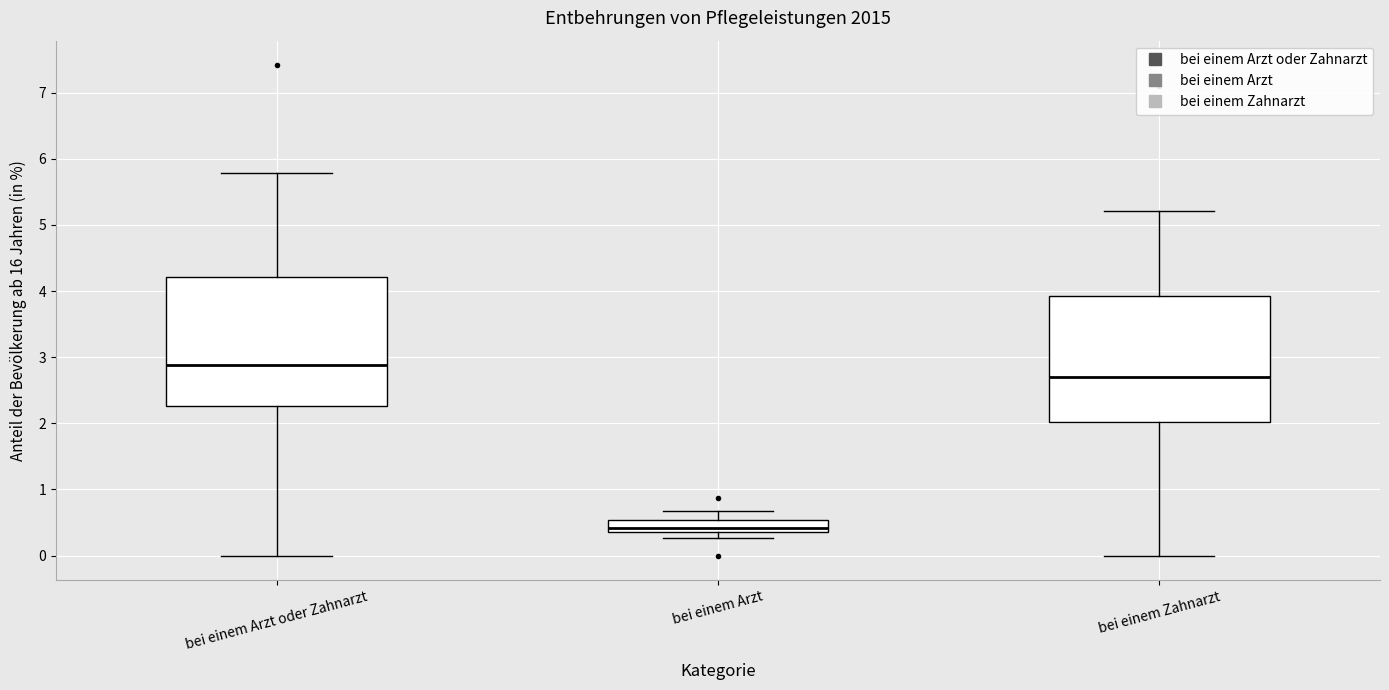

Reading left to right, read every box against the y-axis: the position of its median line, the range the box covers, and the ends of its whiskers. The values are not printed on the chart, so give them approximately, as read against the axis.

bei einem Arzt oder Zahnarzt: median 2.9, box 2.3 to 4.2, whiskers 0.0 to 5.8
bei einem Arzt: median 0.4 (just above the box's lower edge), box 0.4 to 0.5, whiskers 0.3 to 0.7
bei einem Zahnarzt: median 2.7, box 2.0 to 3.9, whiskers 0.0 to 5.2